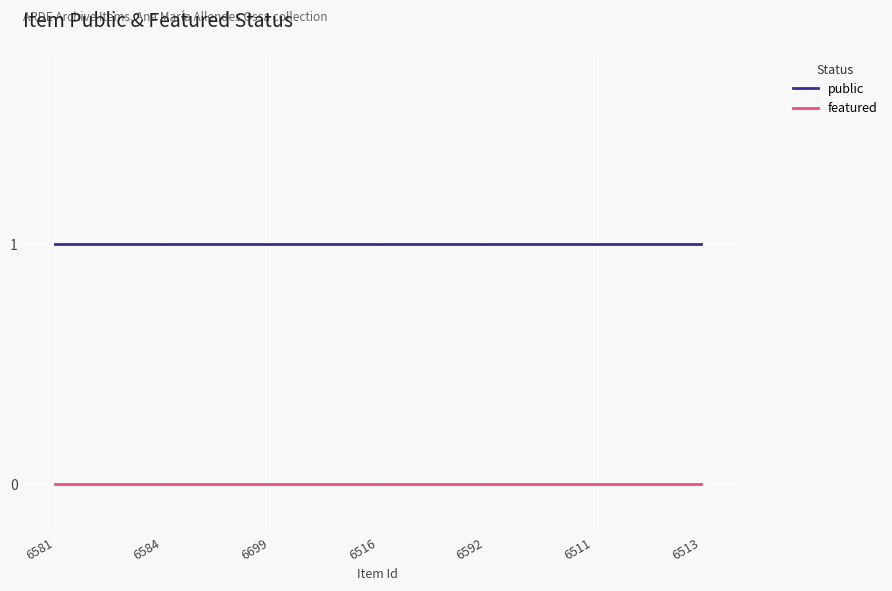

Rank the series by their maximum value, from highest to lowest.

public, featured